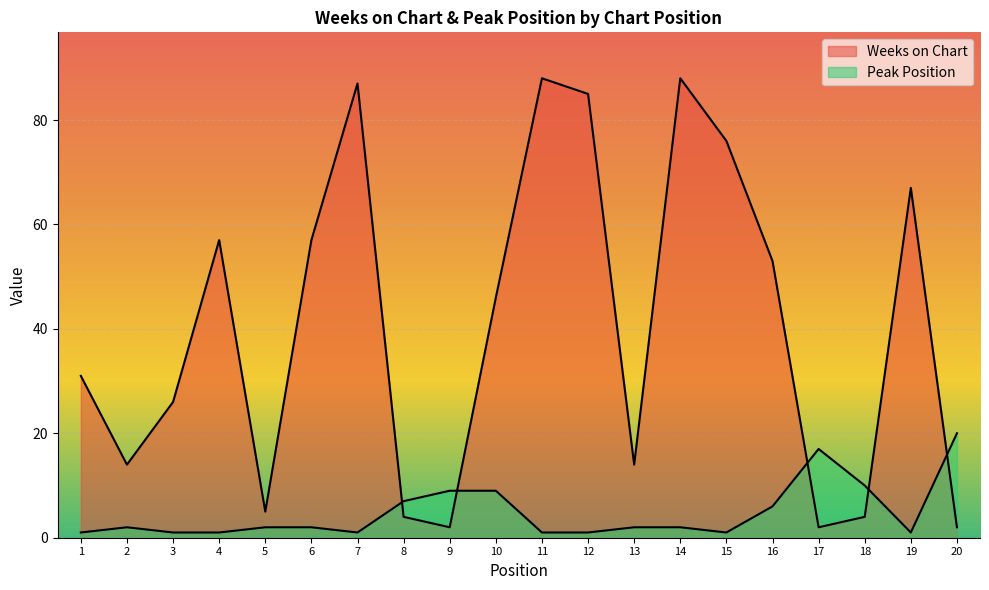

True or false: Peak Position and Weeks on Chart intersect in this chart.

True